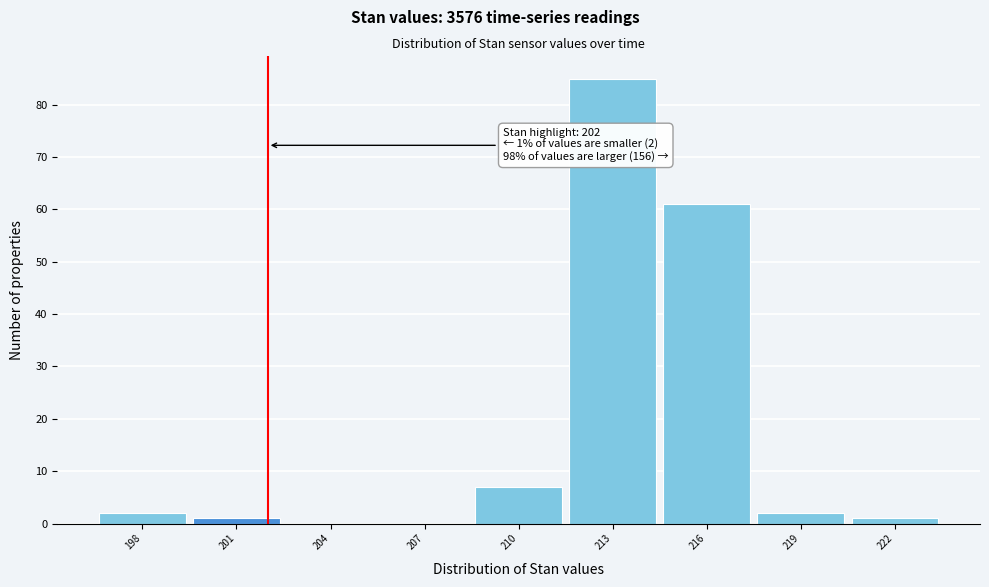

Which range on the x-axis has the tallest bar?

211.5 to 214.5